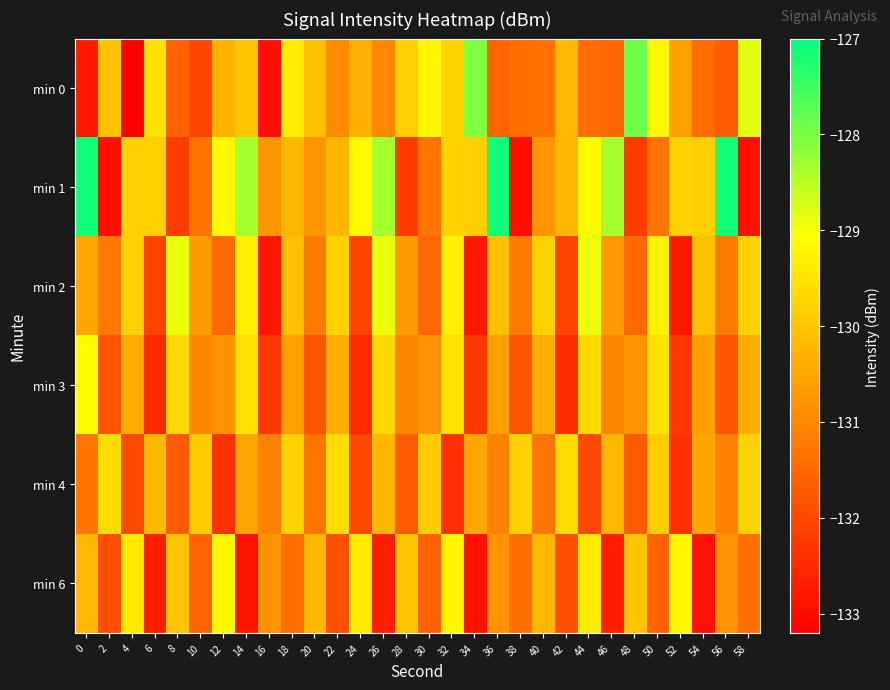

Which series changed the most between 6 and 46?

min 0